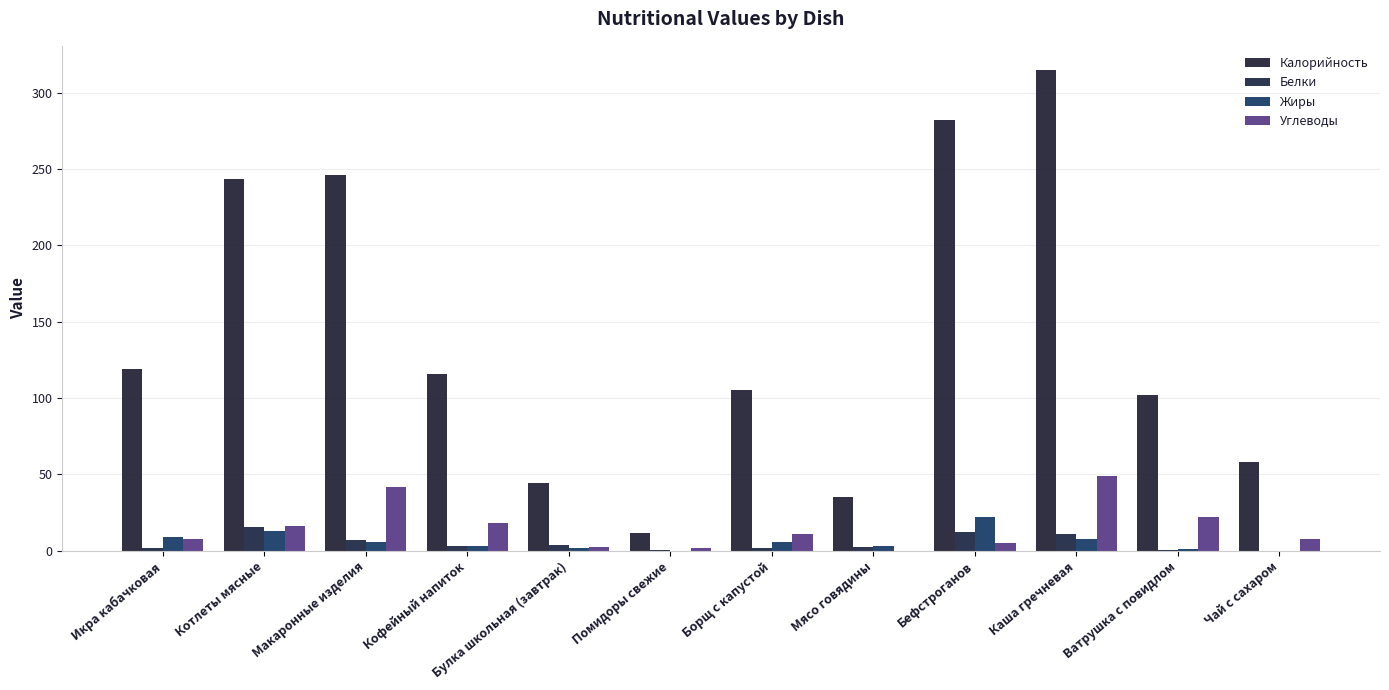

Are the bars grouped side by side (vs. stacked)?

Yes